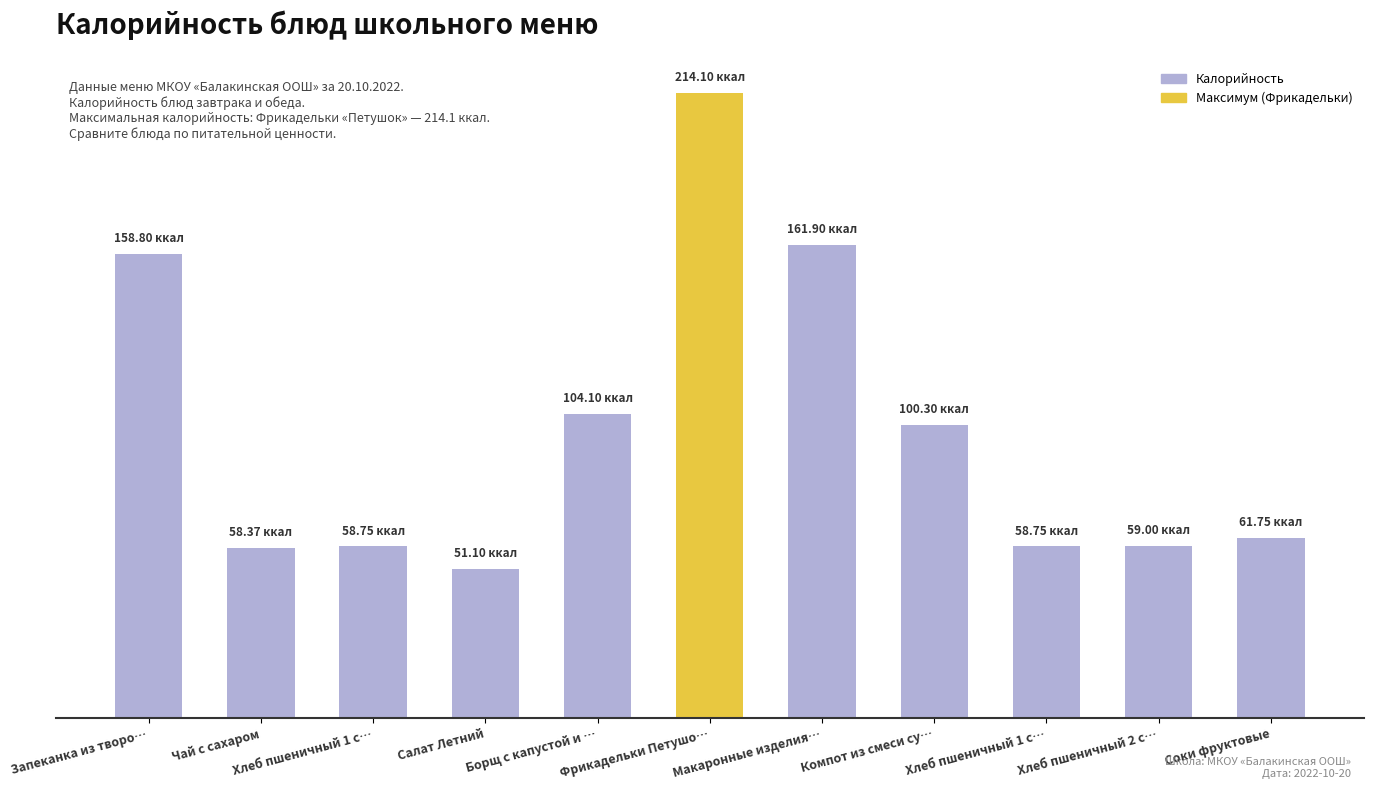

Reading left to right, list all the values displayed in this chart.

158.8	58.4	58.8	51.1	104.1	214.1	161.9	100.3	58.8	59.0	61.8